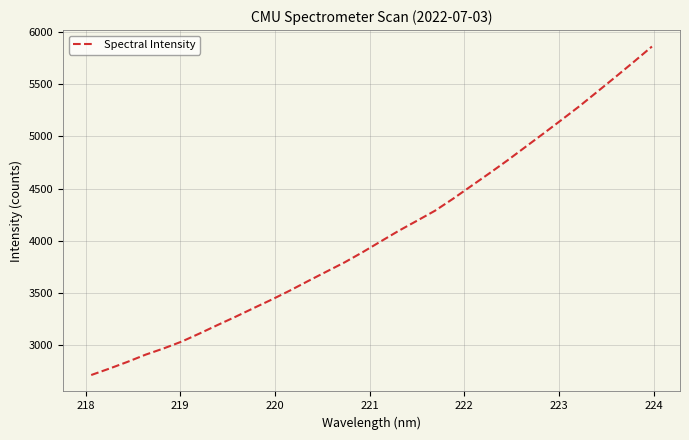

What is the smallest value displayed?

2715.0